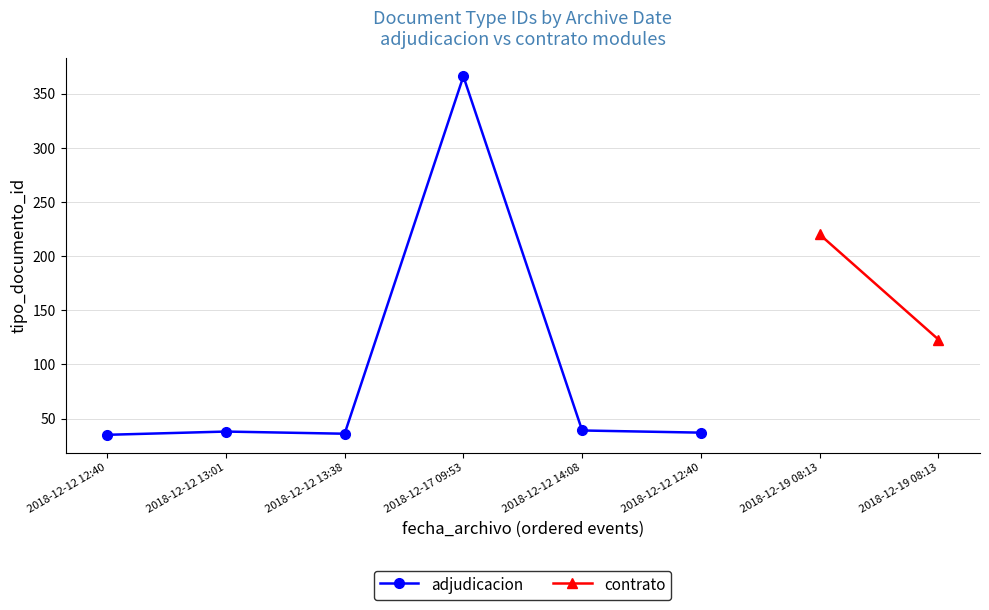

At which category does the data reach its first local valley?

2018-12-12 13:38